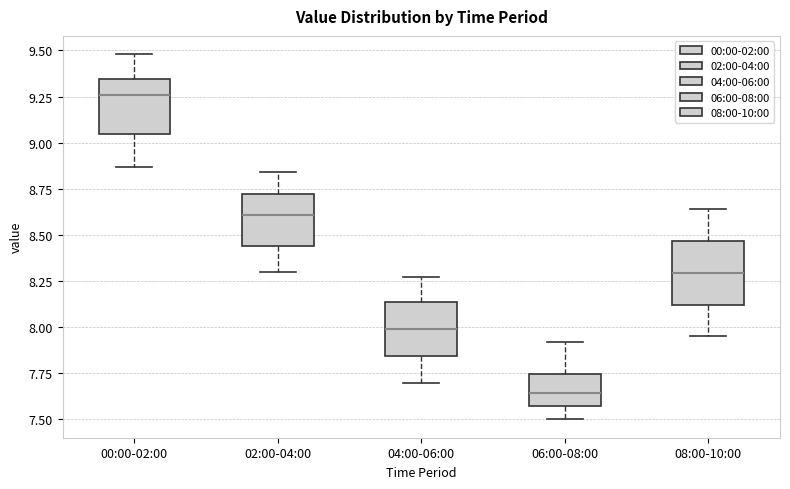

Reading left to right, transcribe this box plot: for each box, give where its median line is, the range the box spans, and where its two whiskers end, as read against the y-axis. The values are not printed on the chart, so give them approximately, as read against the axis.

00:00-02:00: median 9.25, box 9.05 to 9.35, whiskers 8.85 to 9.50
02:00-04:00: median 8.60, box 8.45 to 8.70, whiskers 8.30 to 8.85
04:00-06:00: median 8.00, box 7.85 to 8.15, whiskers 7.70 to 8.25
06:00-08:00: median 7.65, box 7.60 to 7.75, whiskers 7.50 to 7.90
08:00-10:00: median 8.30, box 8.10 to 8.45, whiskers 7.95 to 8.65